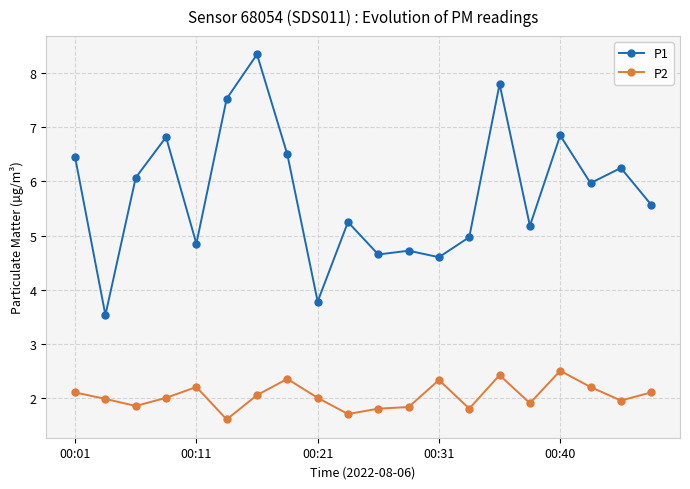

Which series has the widest spread of values?

P1